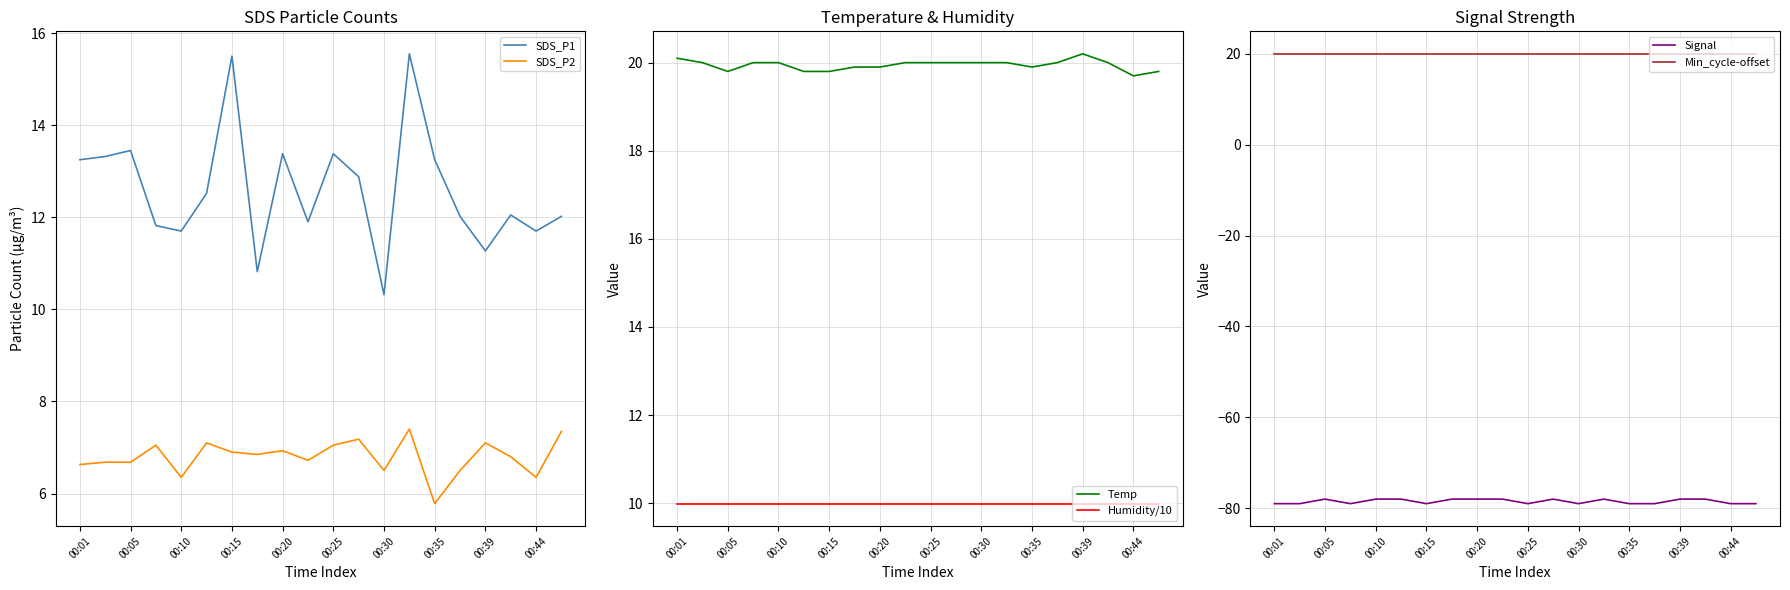

True or false: Temp and Humidity/10 cross at least once.

False